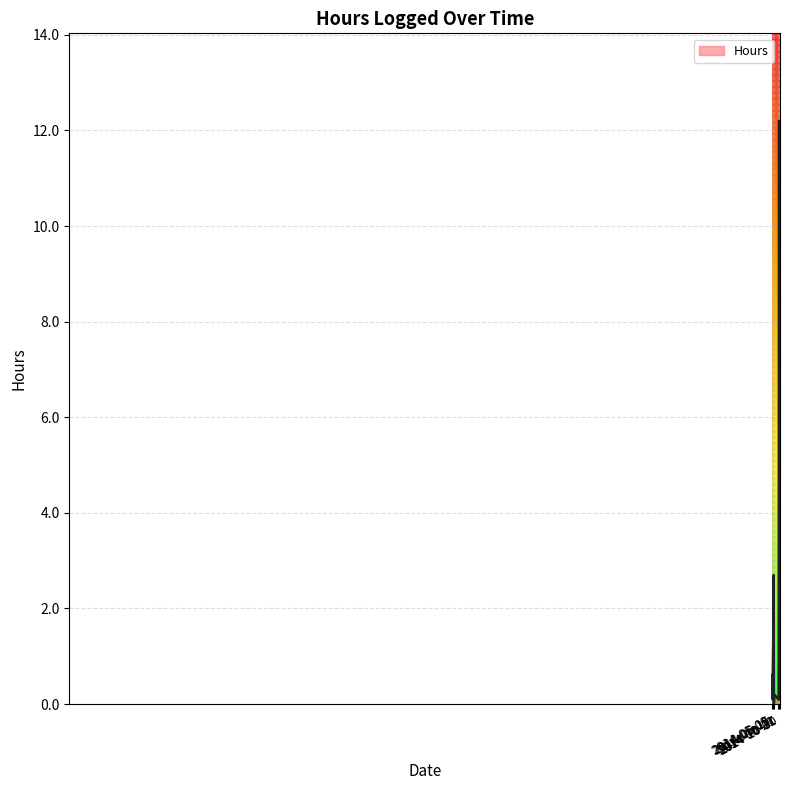

What is the maximum value shown in the chart?

12.2